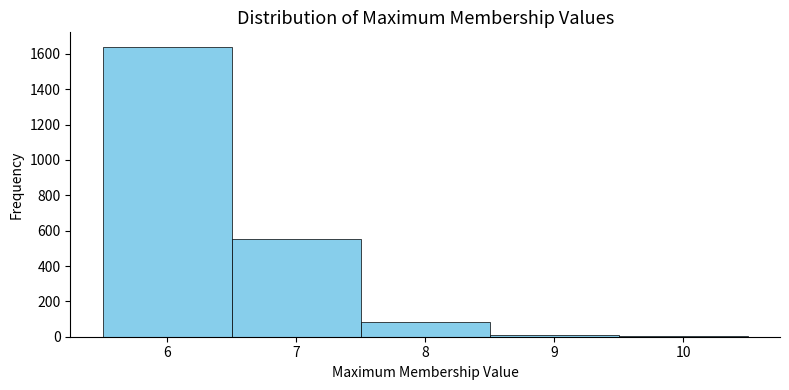

How tall is the bar that spans 7.5 to 8.5 on the x-axis? The values are not printed on the chart, so give them approximately, as read against the axis.

80